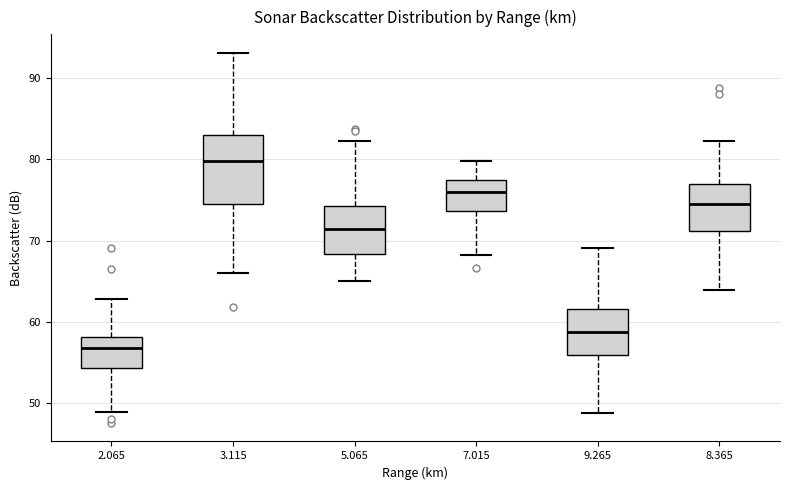

Reading left to right, read every box against the y-axis: the position of its median line, the range the box covers, and the ends of its whiskers. The values are not printed on the chart, so give them approximately, as read against the axis.

2.065: median 57, box 54 to 58, whiskers 49 to 63
3.115: median 80, box 75 to 83, whiskers 66 to 93
5.065: median 71, box 68 to 74, whiskers 65 to 82
7.015: median 76, box 74 to 78, whiskers 68 to 80
9.265: median 59, box 56 to 62, whiskers 49 to 69
8.365: median 75, box 71 to 77, whiskers 64 to 82